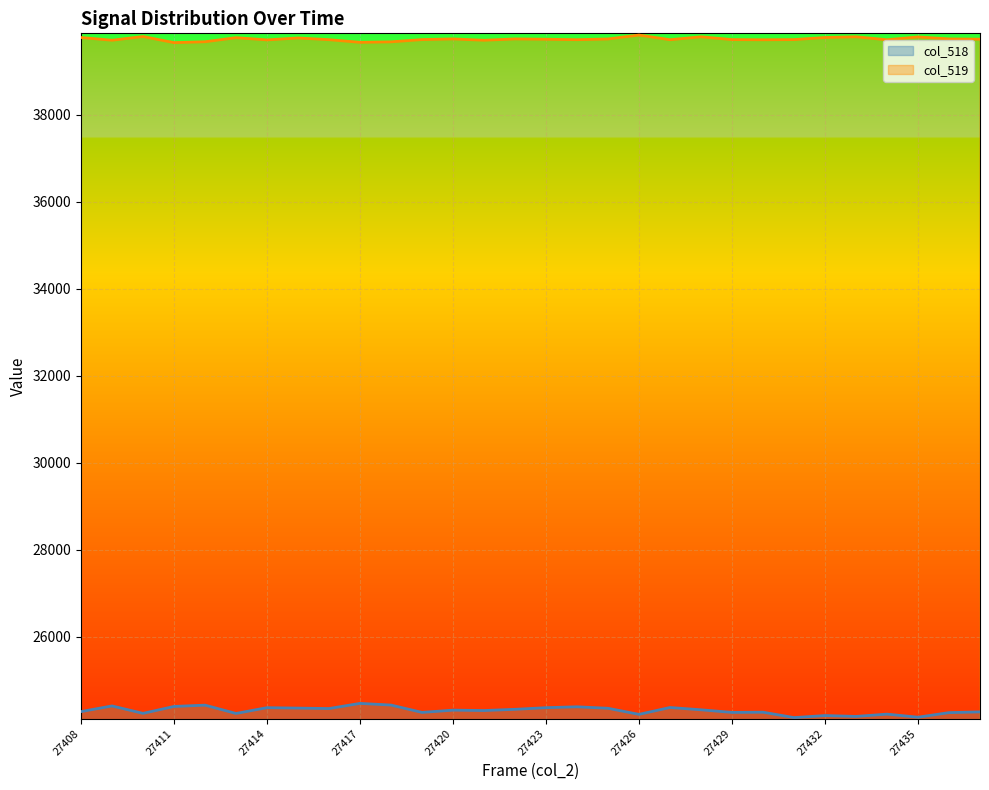

What is the difference between the highest and lowest values at 27432?

15584